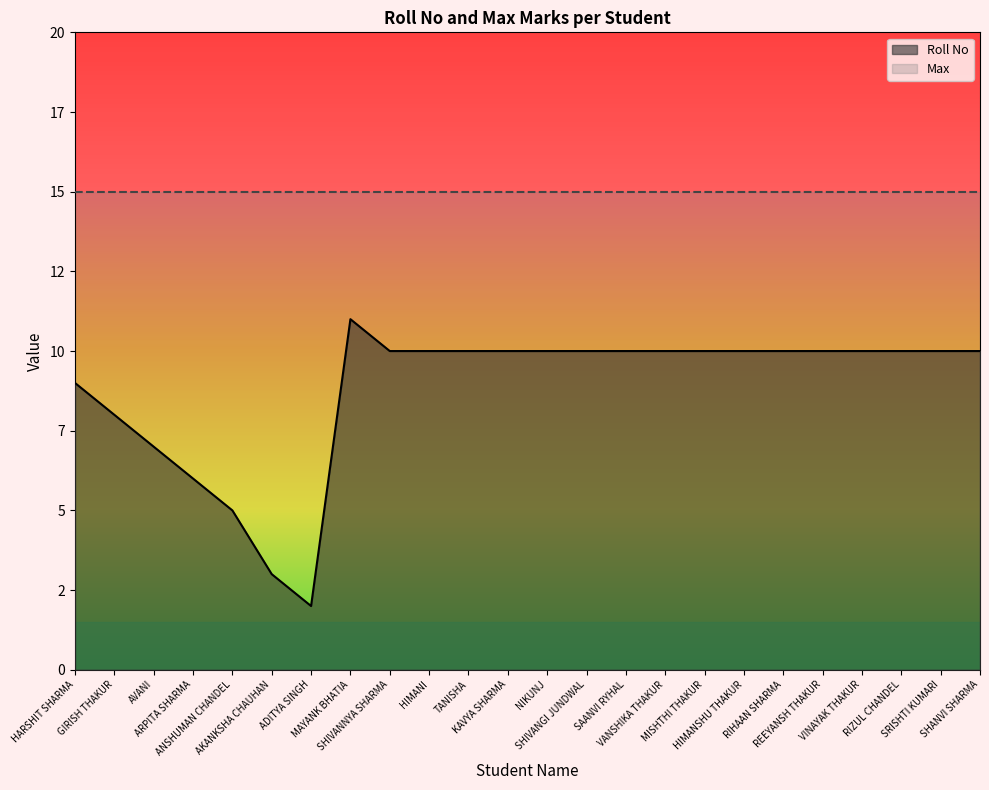

Reading right to left, extract all data points from this chart.

10	10	10	10	10	10	10	10	10	10	10	10	10	10	10	10	11	2	3	5	6	7	8	9